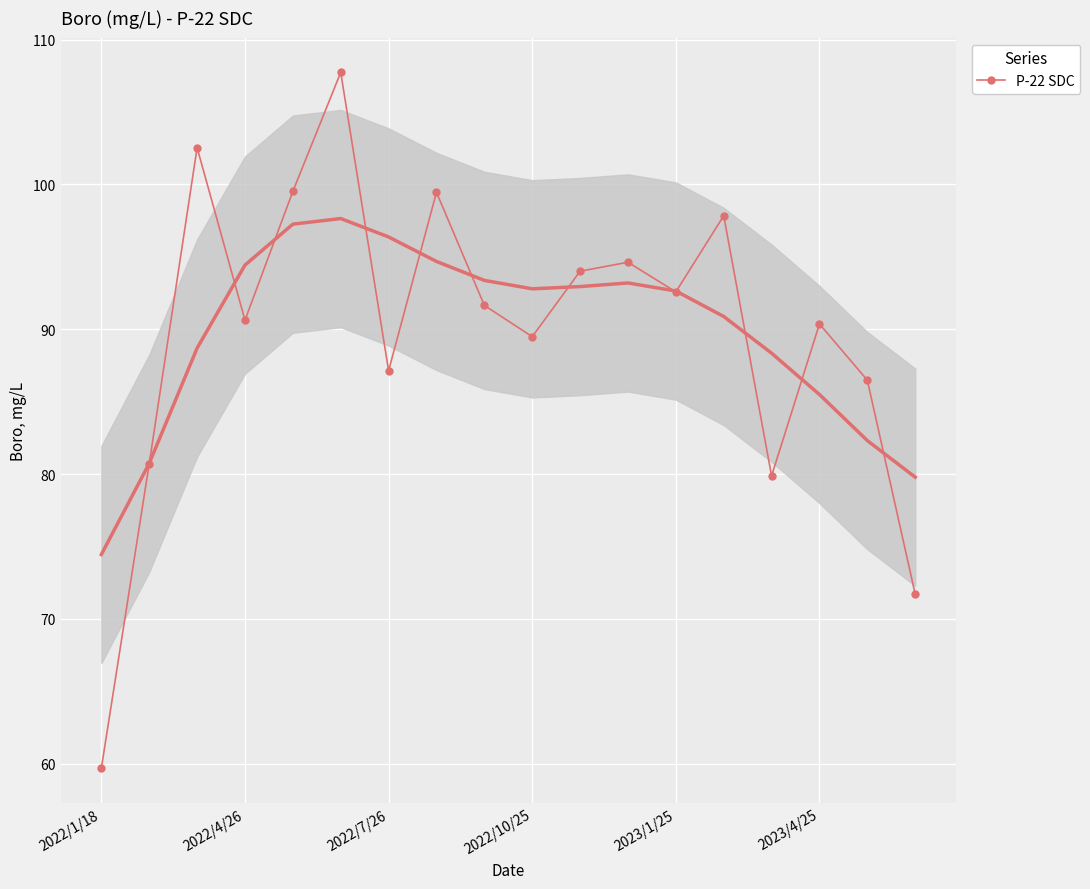

How many interior local peaks does the P-22 SDC series have?

6